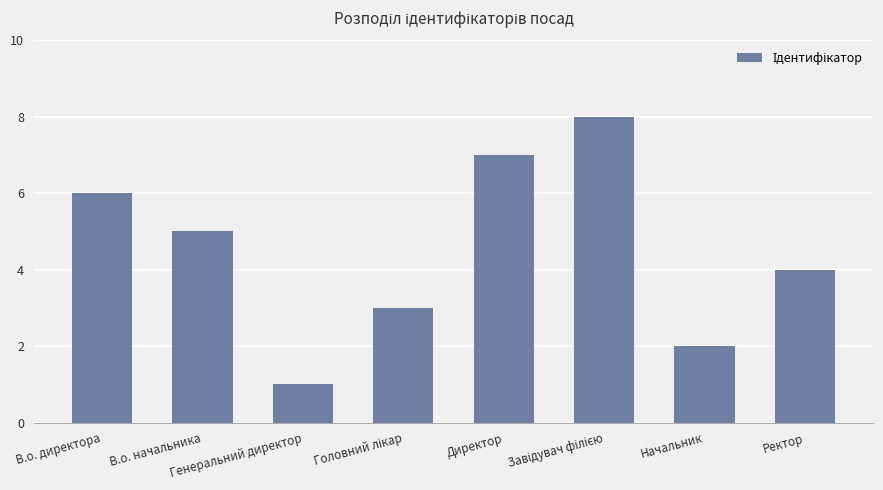

What is the maximum value shown in the chart?

8